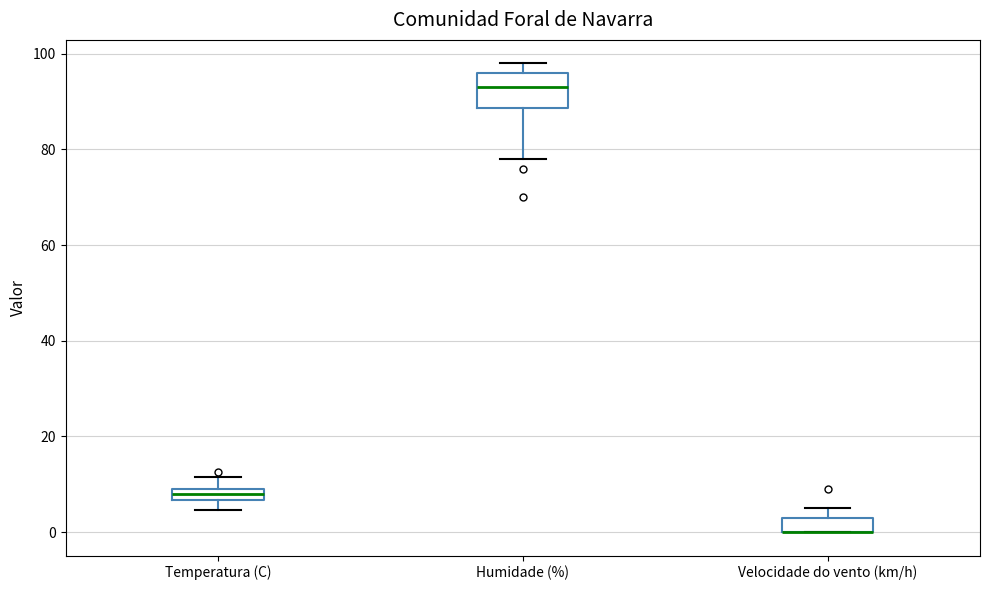

Which box is the tallest, from its lower edge to its upper edge?

Humidade (%)